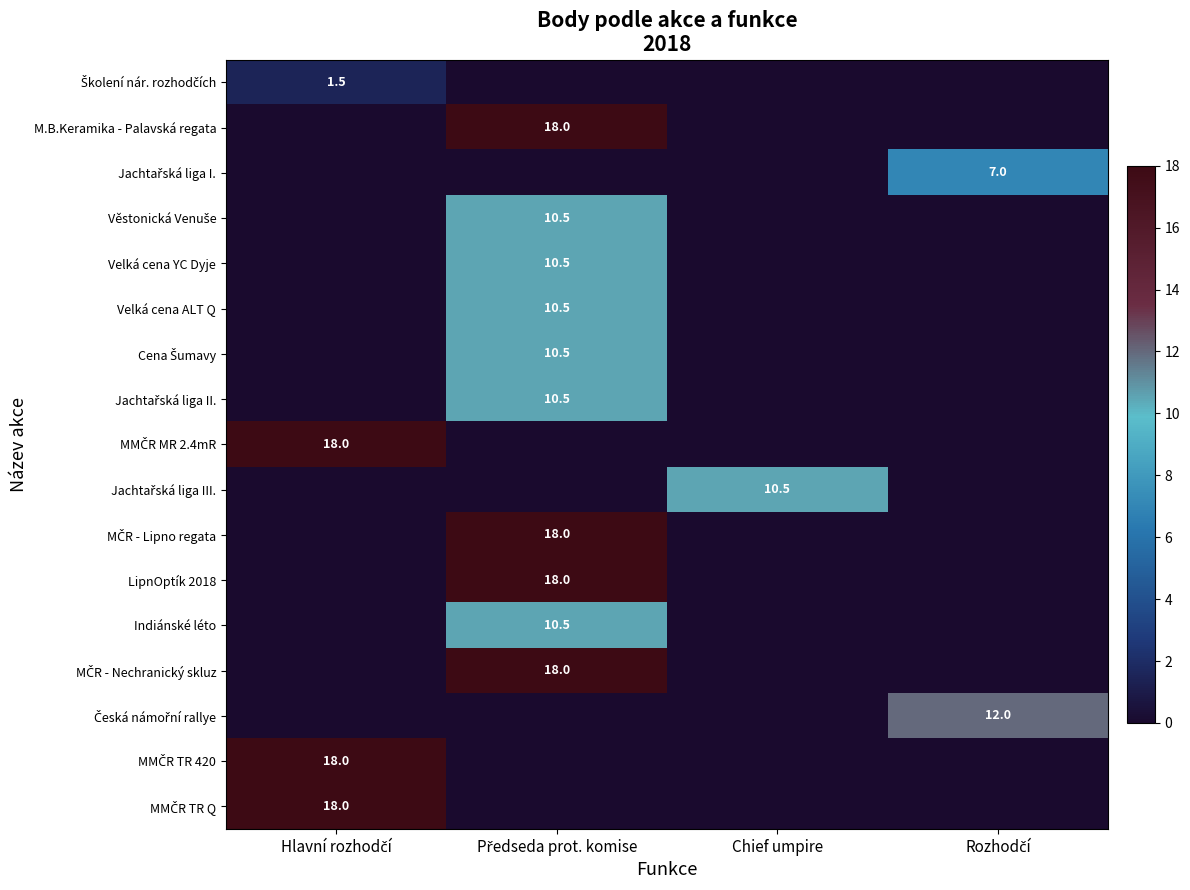

True or false: MMČR MR 2.4mR has a value of -8.9 at Chief umpire.

False